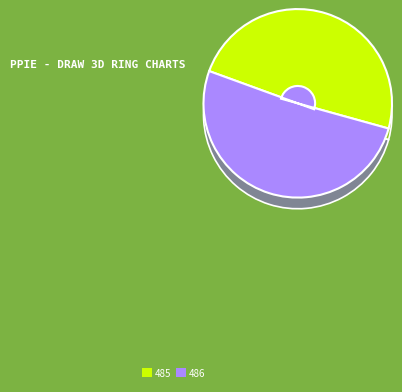

To the nearest percent, what portion does 486 represent?

50%